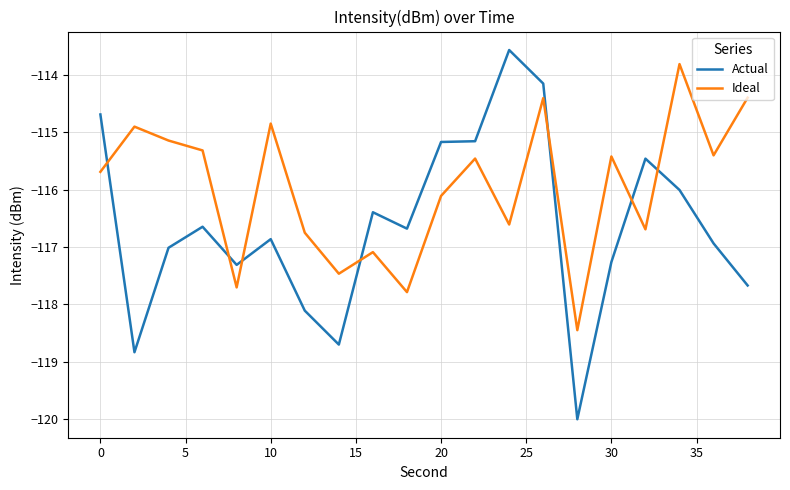

Reading left to right, what are all the values shown in this chart?

Actual: -114.7	-118.8	-117.0	-116.6	-117.3	-116.9	-118.1	-118.7	-116.4	-116.7	-115.2	-115.2	-113.6	-114.2	-120.0	-117.3	-115.5	-116.0	-116.9	-117.7
Ideal: -115.7	-114.9	-115.1	-115.3	-117.7	-114.9	-116.8	-117.5	-117.1	-117.8	-116.1	-115.5	-116.6	-114.4	-118.5	-115.4	-116.7	-113.8	-115.4	-114.4